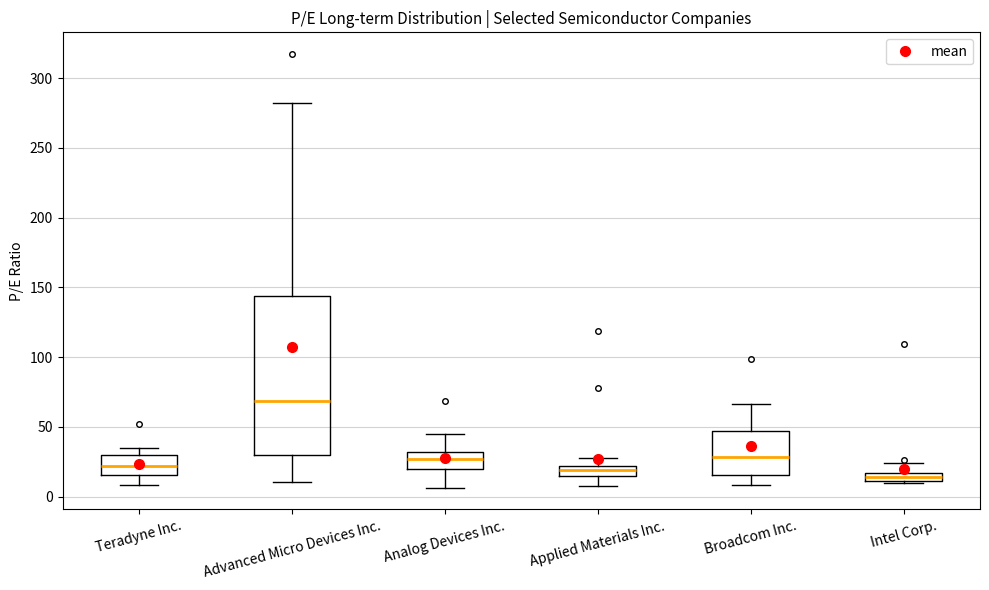

Which box has the highest median line?

Advanced Micro Devices Inc.